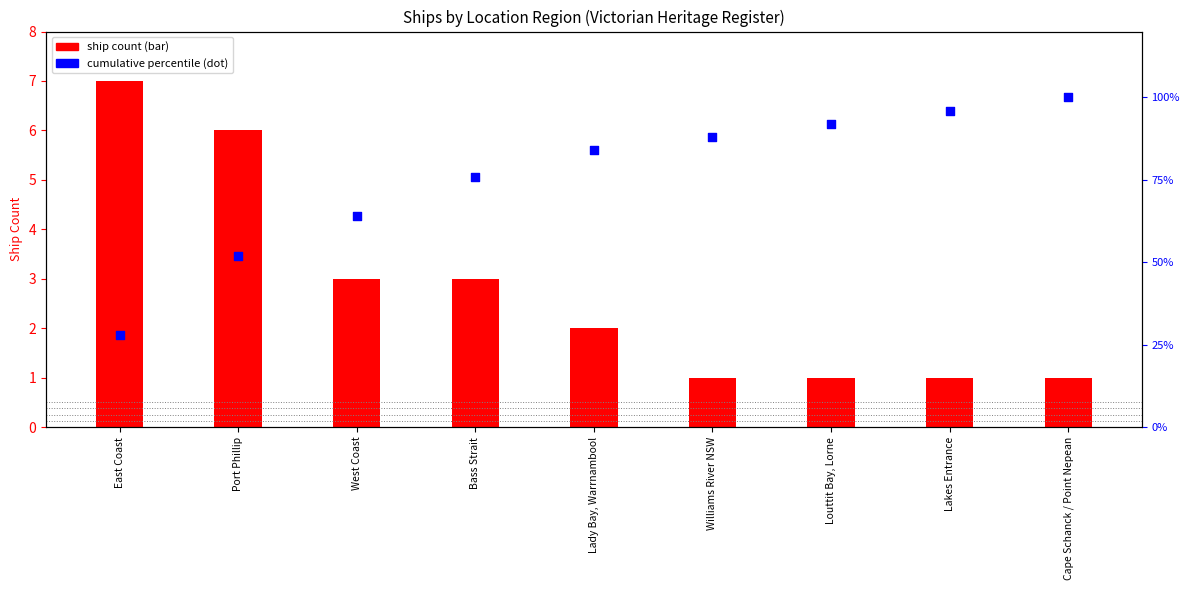

Which series has the largest total across all categories?

cumulative %